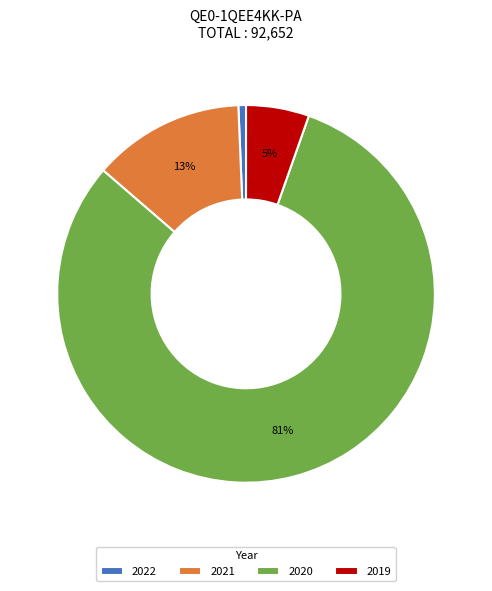

Is there a majority slice in this chart?

Yes